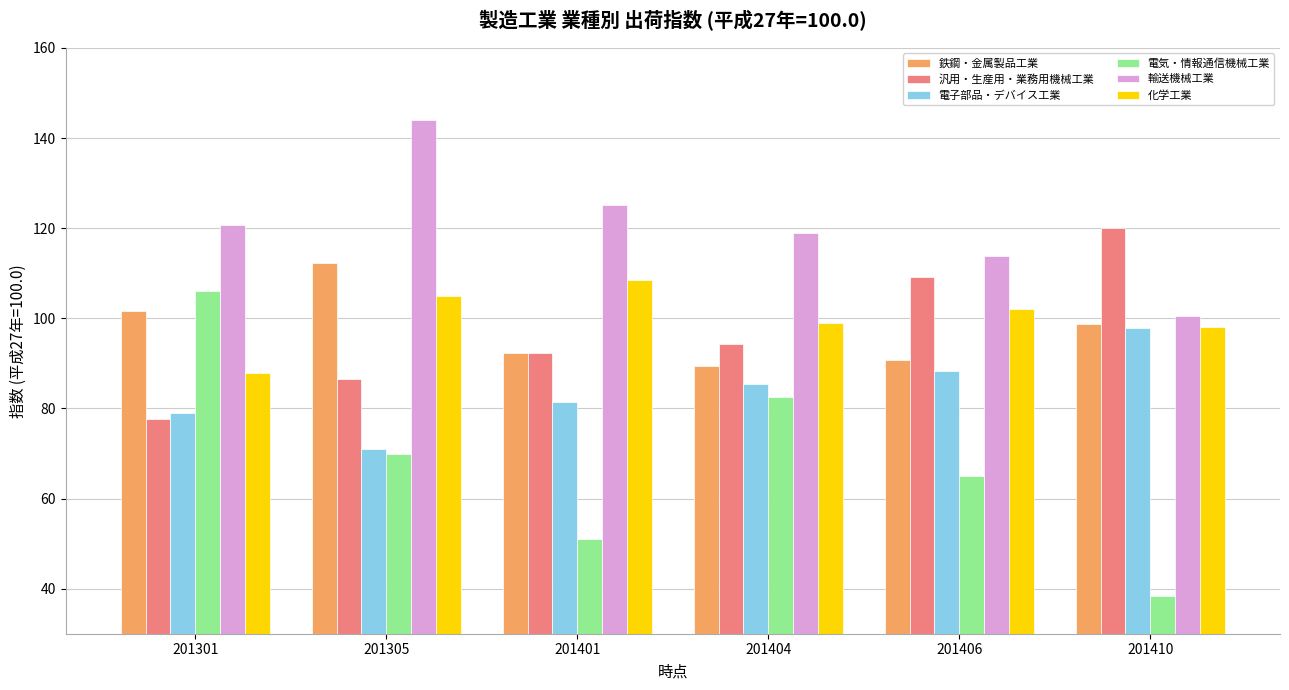

How many bars are there in total?

36